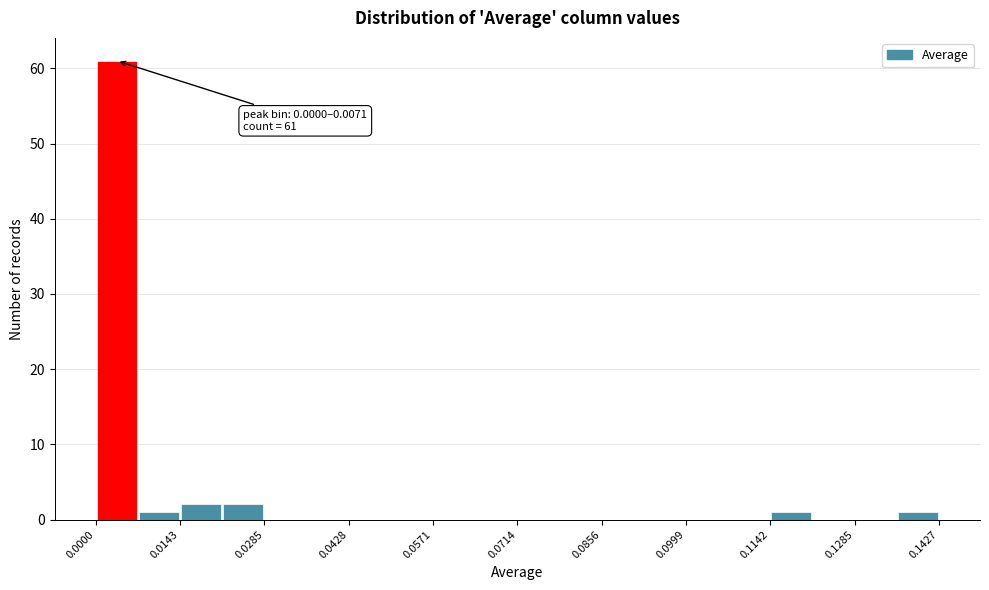

Around what value on the x-axis is the tallest bar? Give the approximate position of its centre, as read against the axis.

0.004